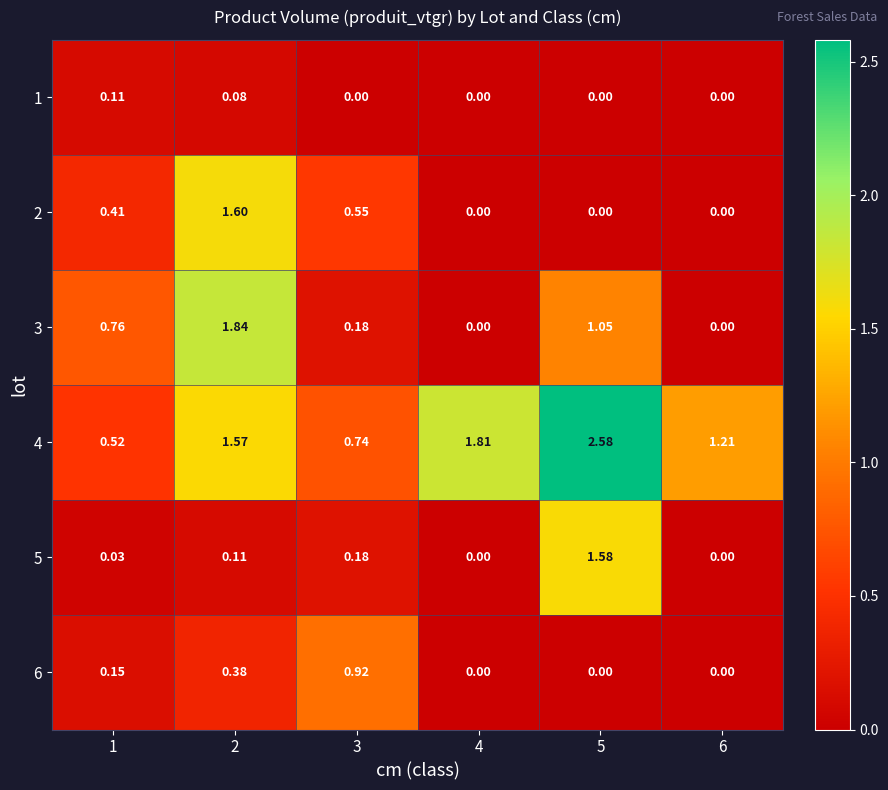

How many series are shown in this chart?

6